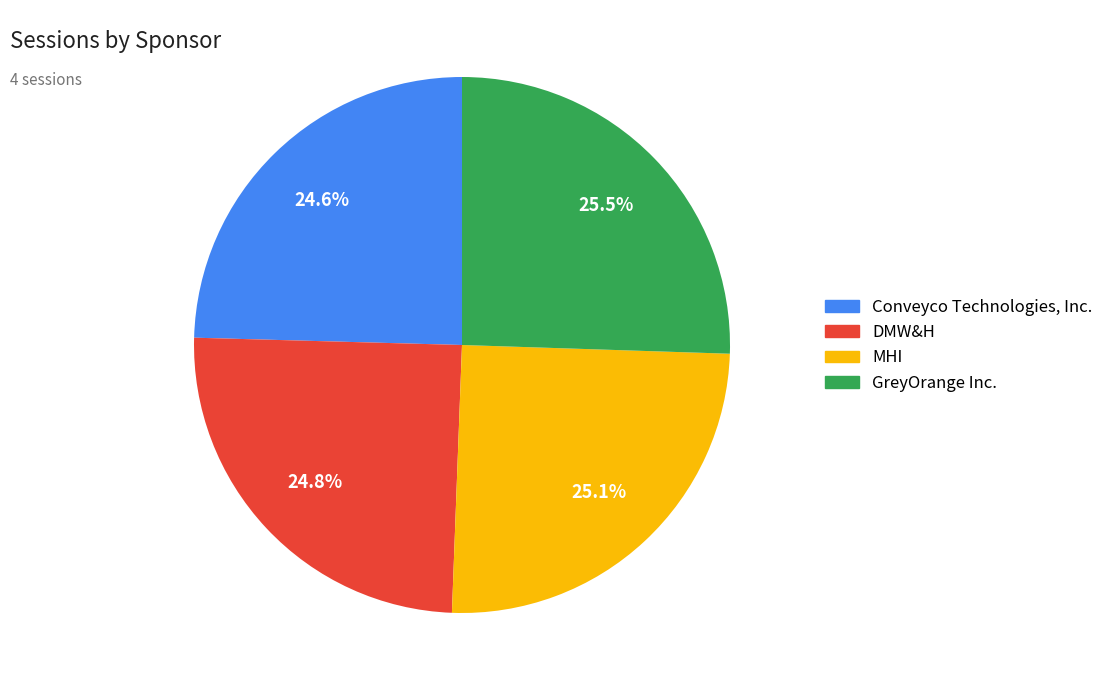

To the nearest percent, what is the average slice percentage?

25%